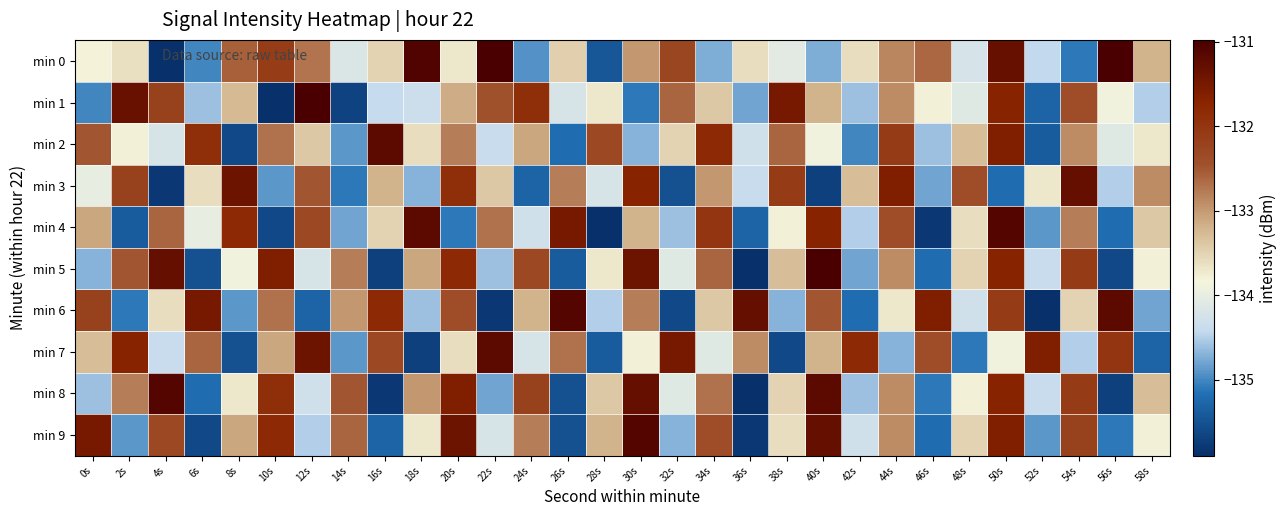

What is the smallest value displayed?

-136.3